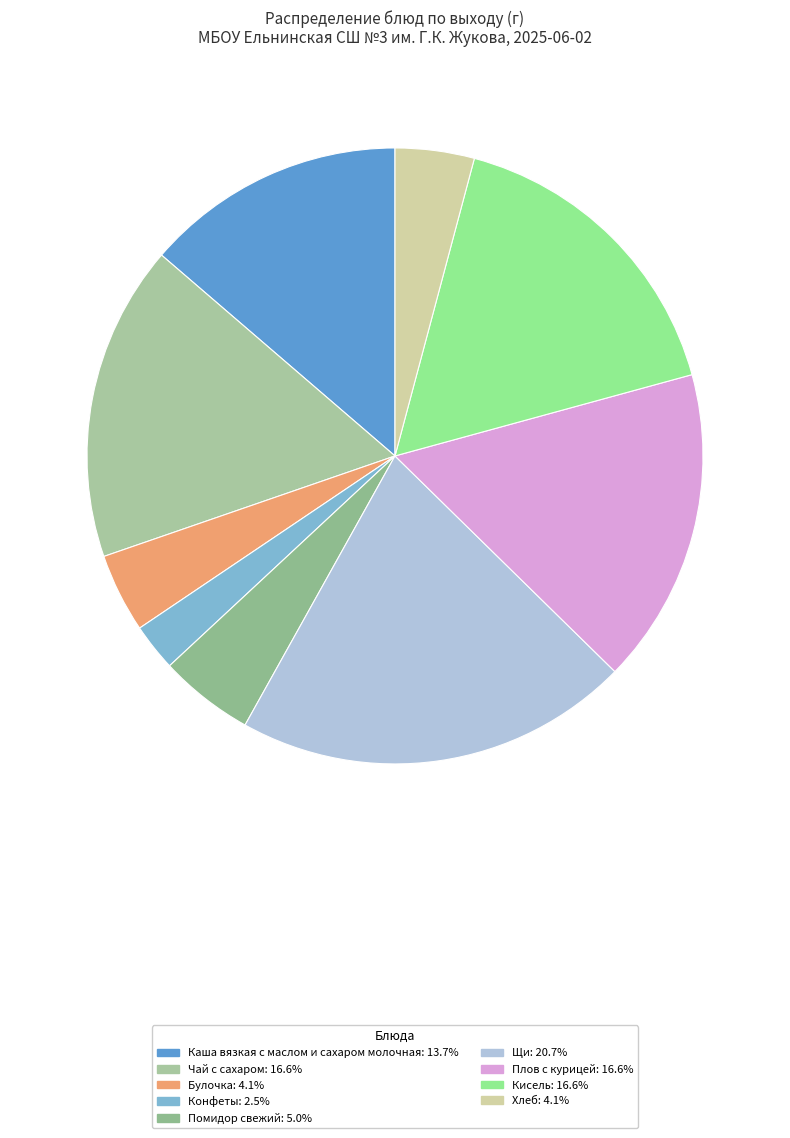

Does Кисель account for over 50% of the chart?

No